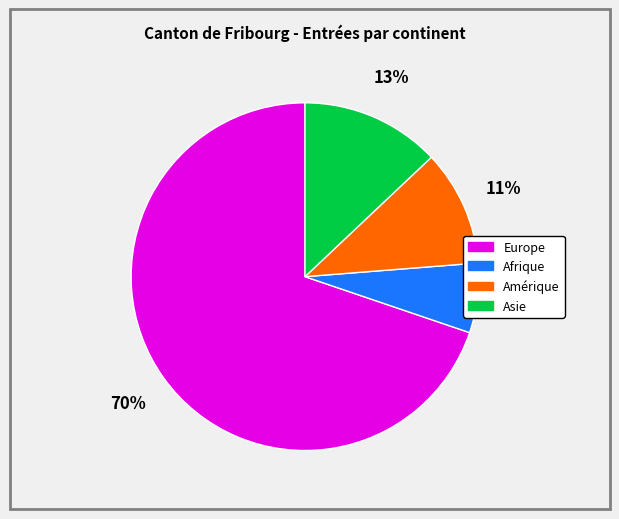

Between Afrique and Amérique, which is larger?

Amérique